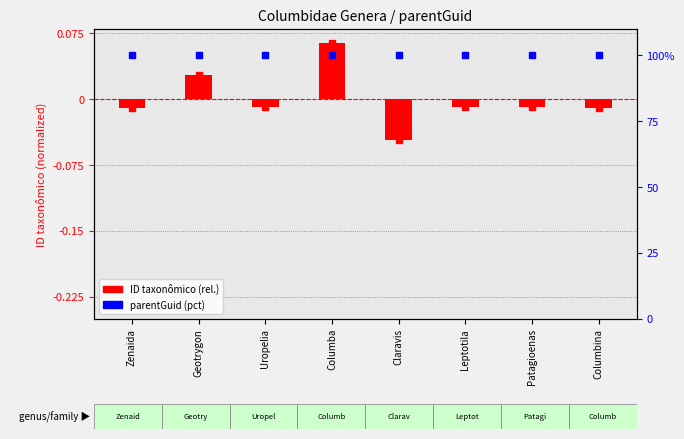

Is it true that parentGuid (normalized) equals 100.0 at Zenaida?

True